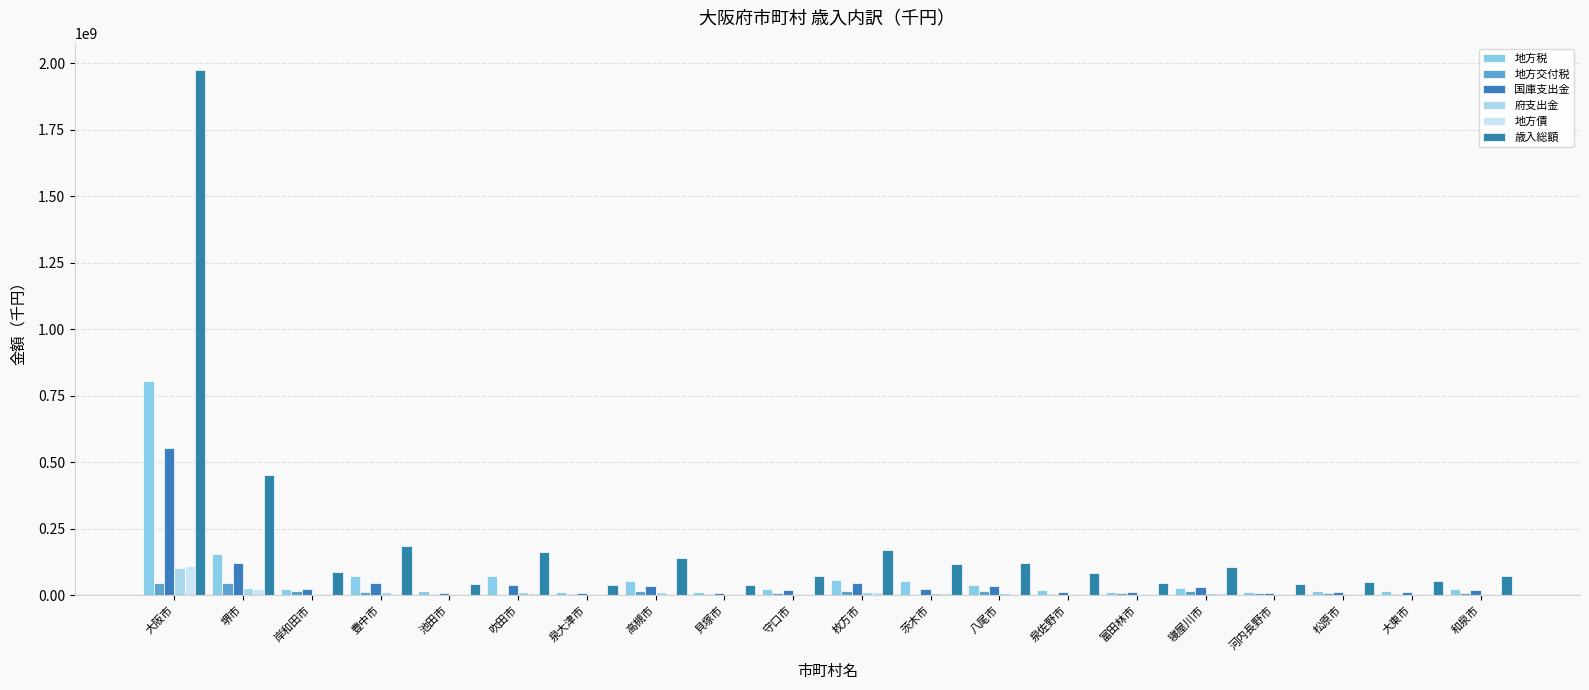

At which category is the sum across all series the highest?

大阪市